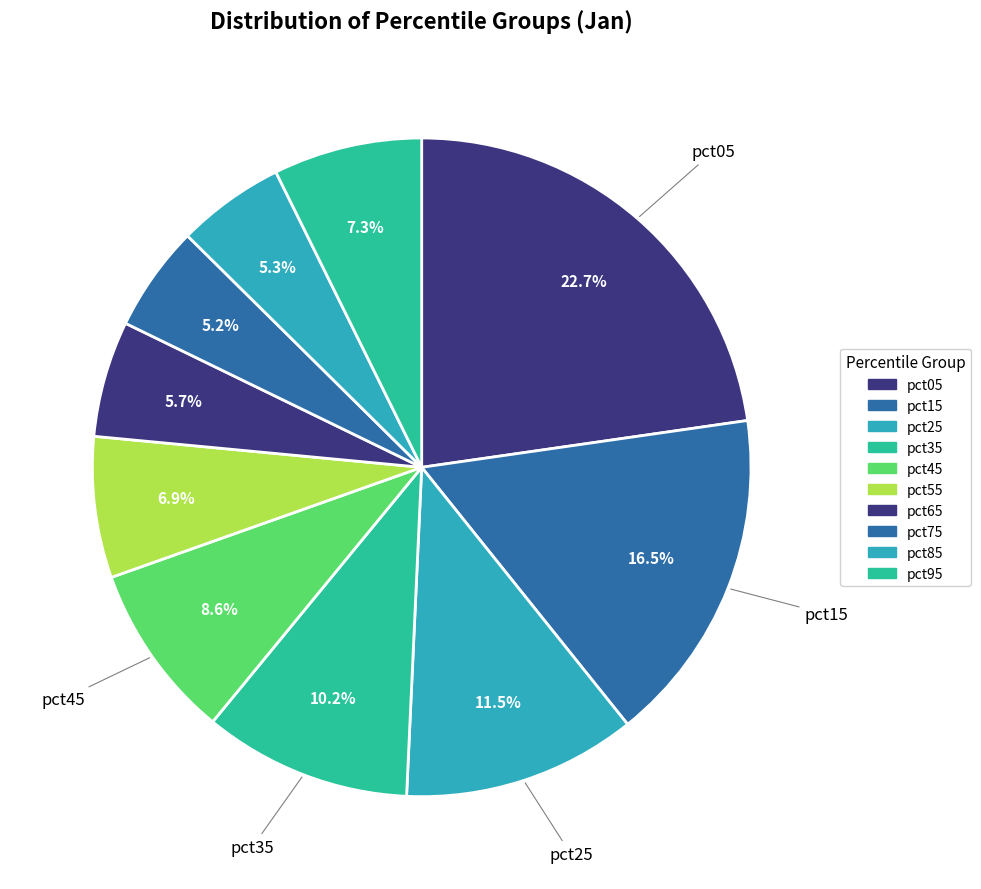

How many segments does this pie chart have?

10